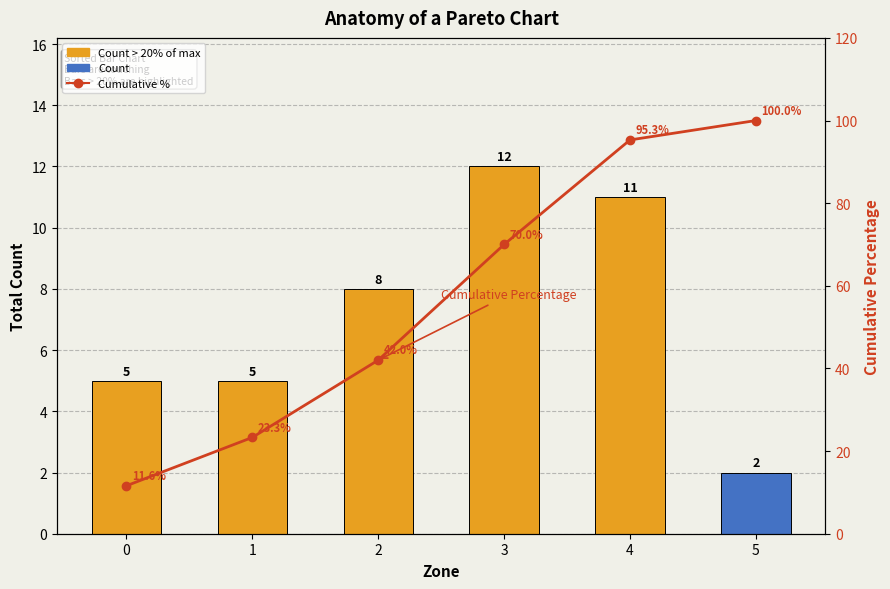

What is the minimum value for Count?

2.0